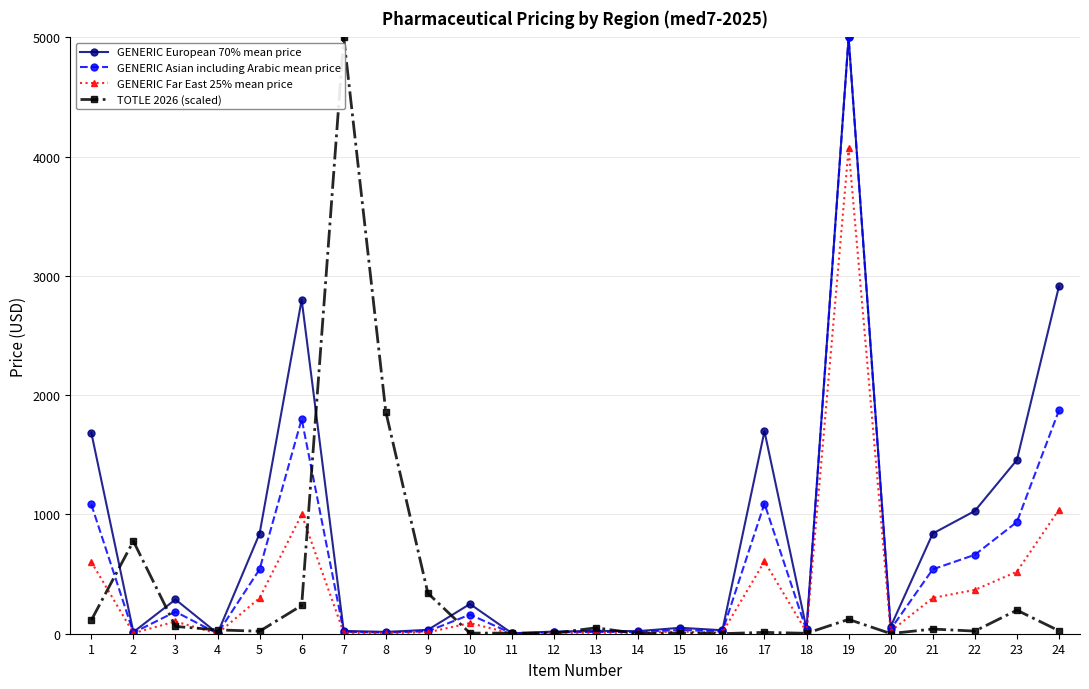

True or false: GENERIC Far East 25% mean price has more than 0 interior local peaks.

True